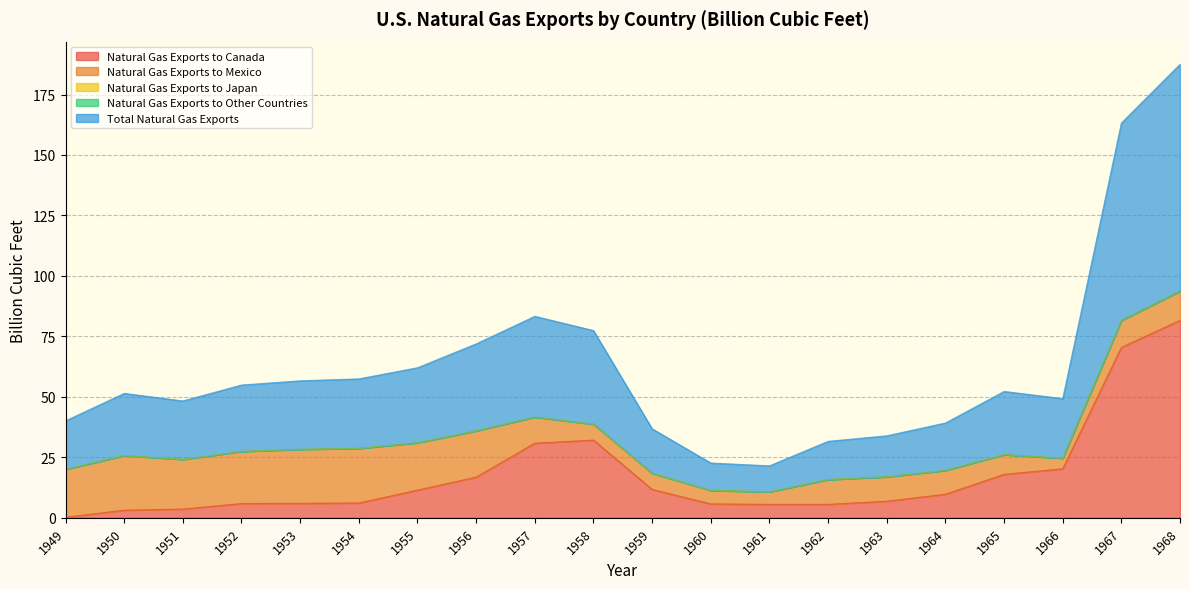

At which category does the chart reach its minimum across all series?

1949